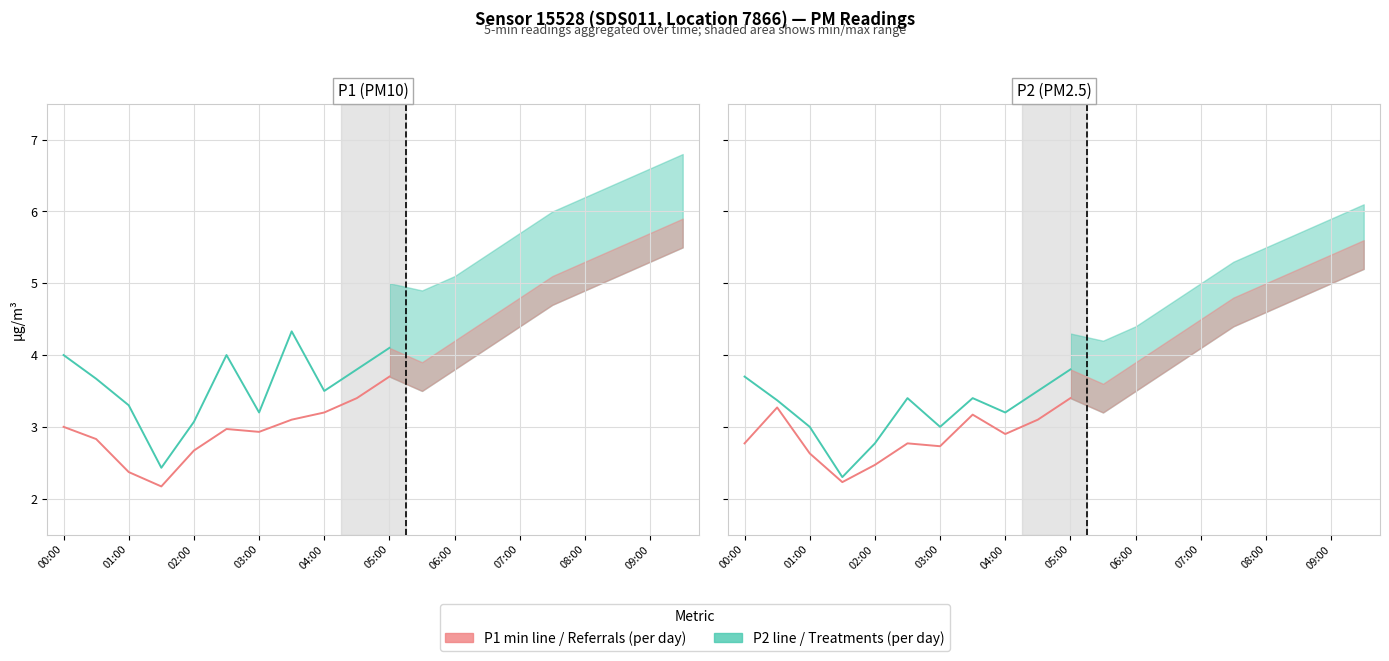

What is the total value across all series at 00:00?

6.5